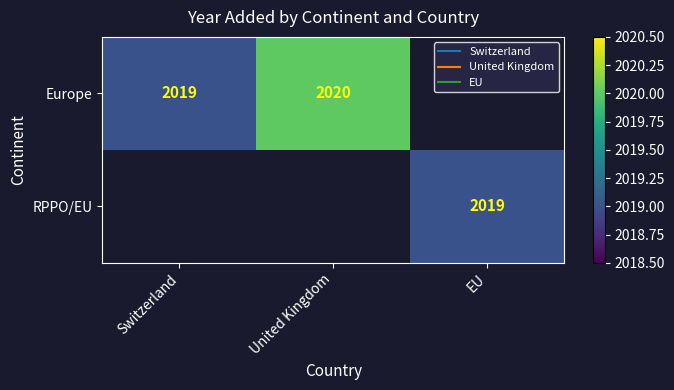

What is the difference between the maximum and minimum values in the Europe series?

1.0